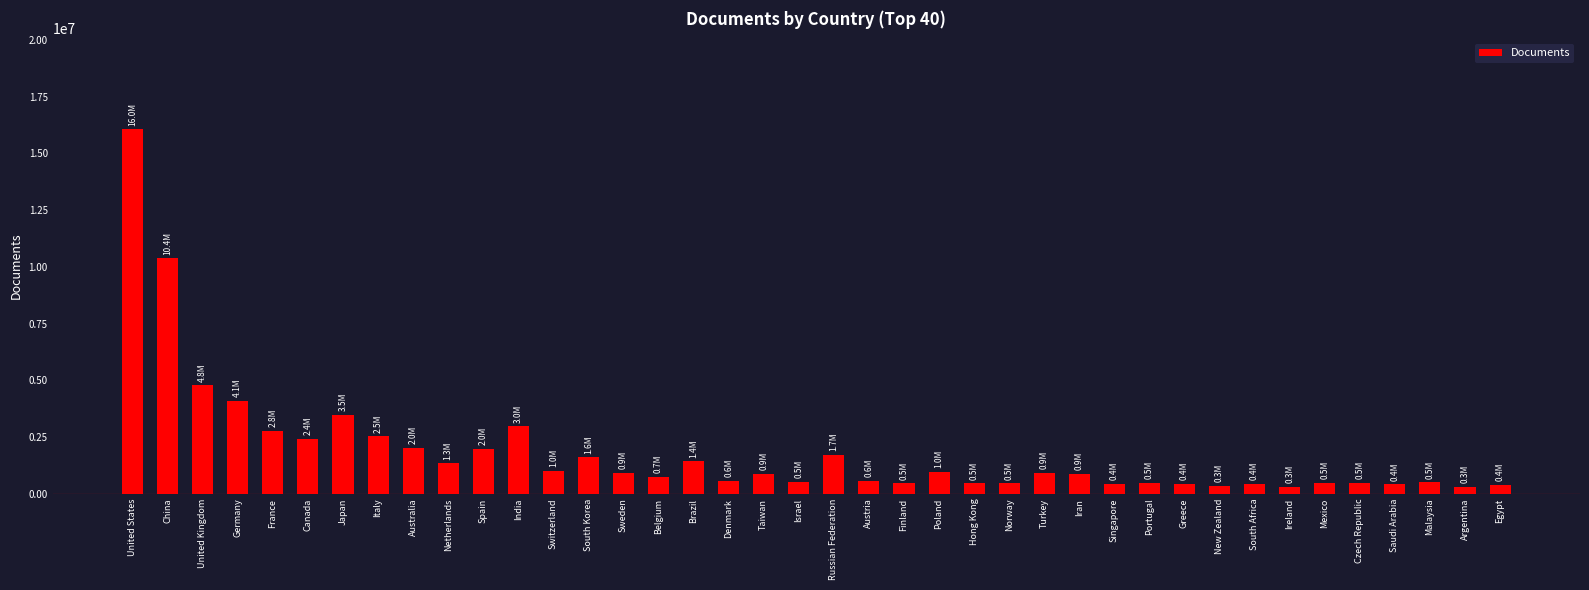

What is the change in value from Australia to Belgium?

-1270584